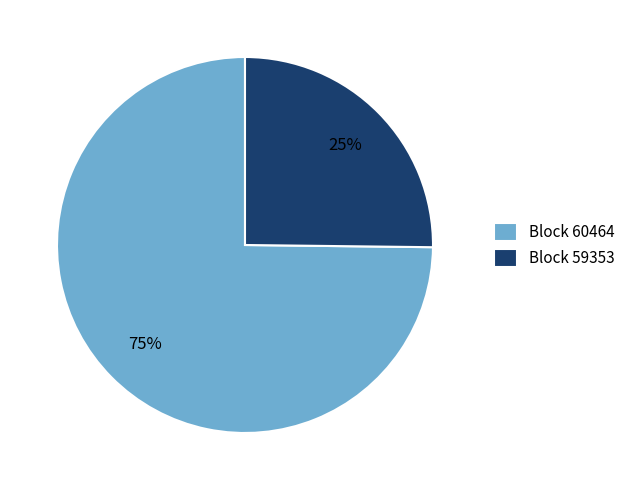

Combined, do Block 60464 and Block 59353 account for over 50%?

Yes